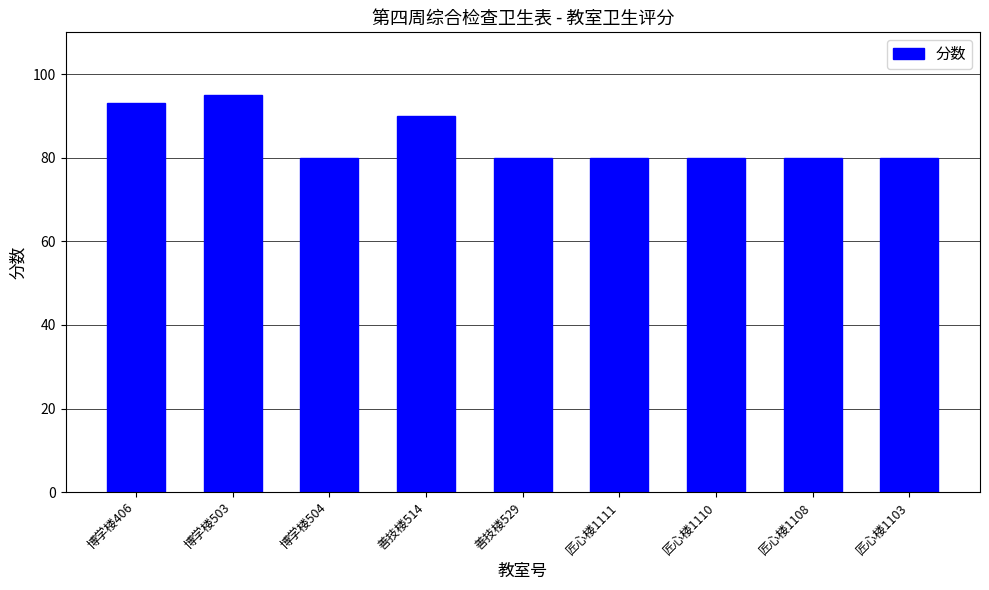

What is the smallest value displayed?

80